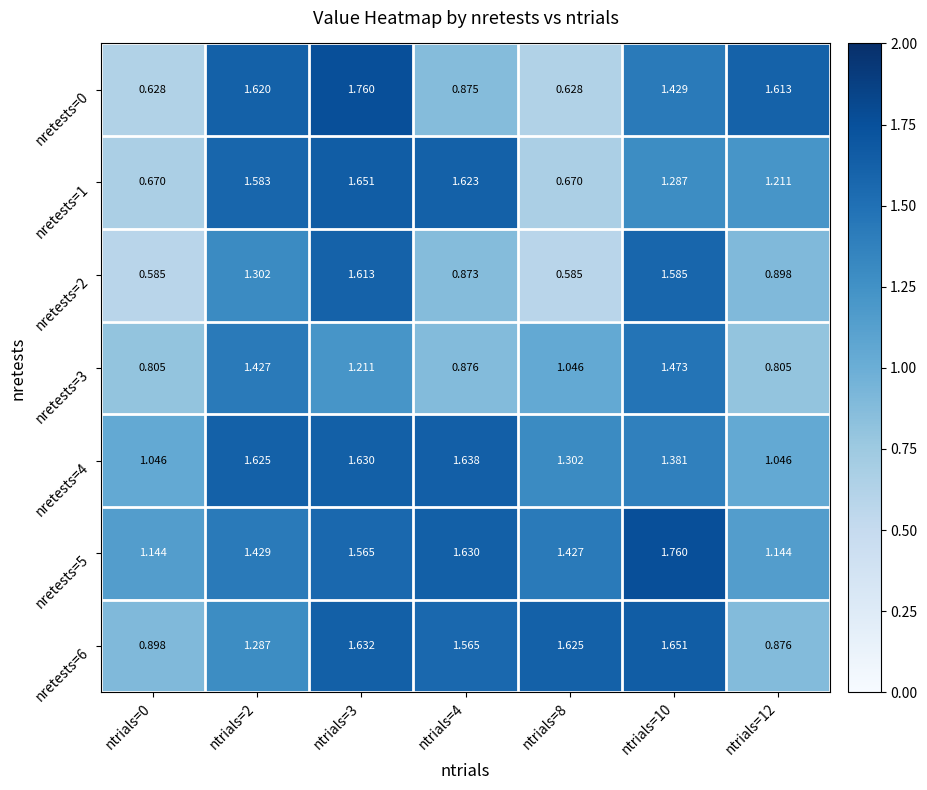

What is the spread (max minus min) of values at ntrials=10?

0.5